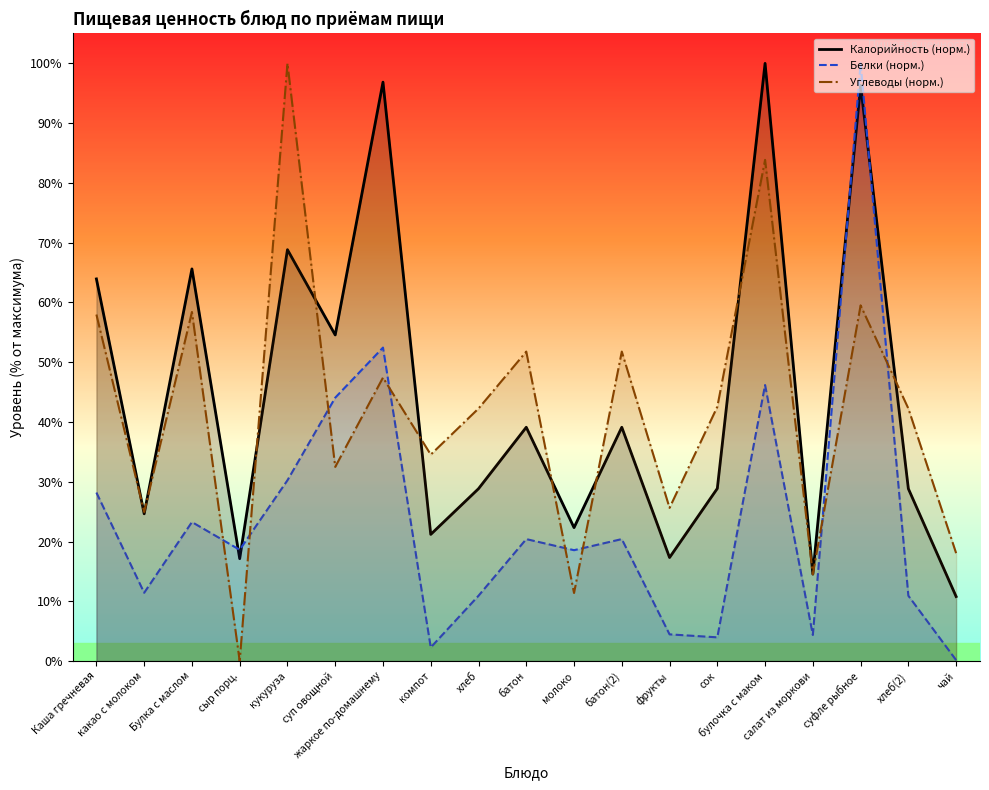

How many categories are shown in the chart?

19